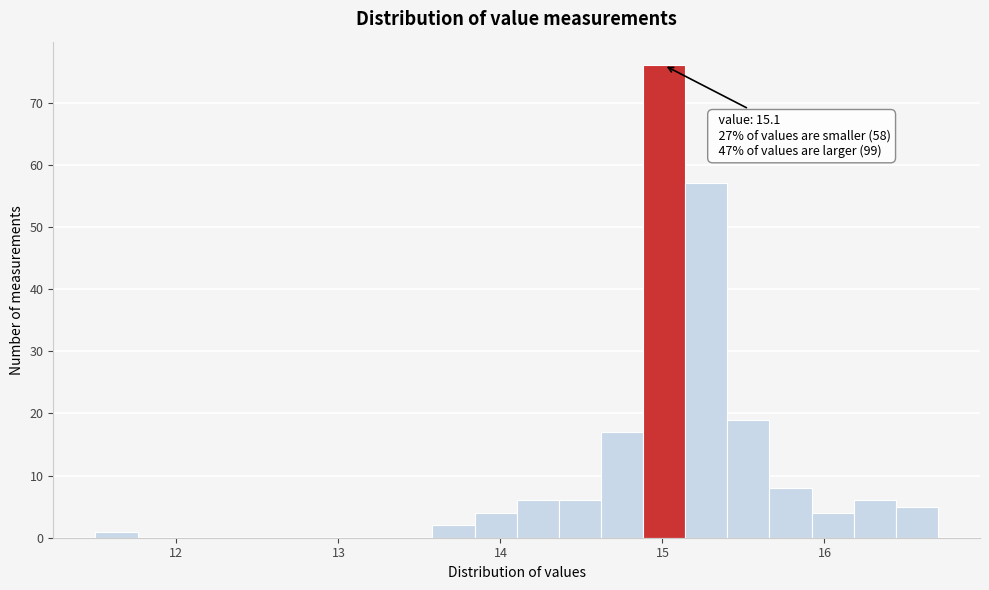

Around what value on the x-axis is the tallest bar? Give the approximate position of its centre, as read against the axis.

15.0